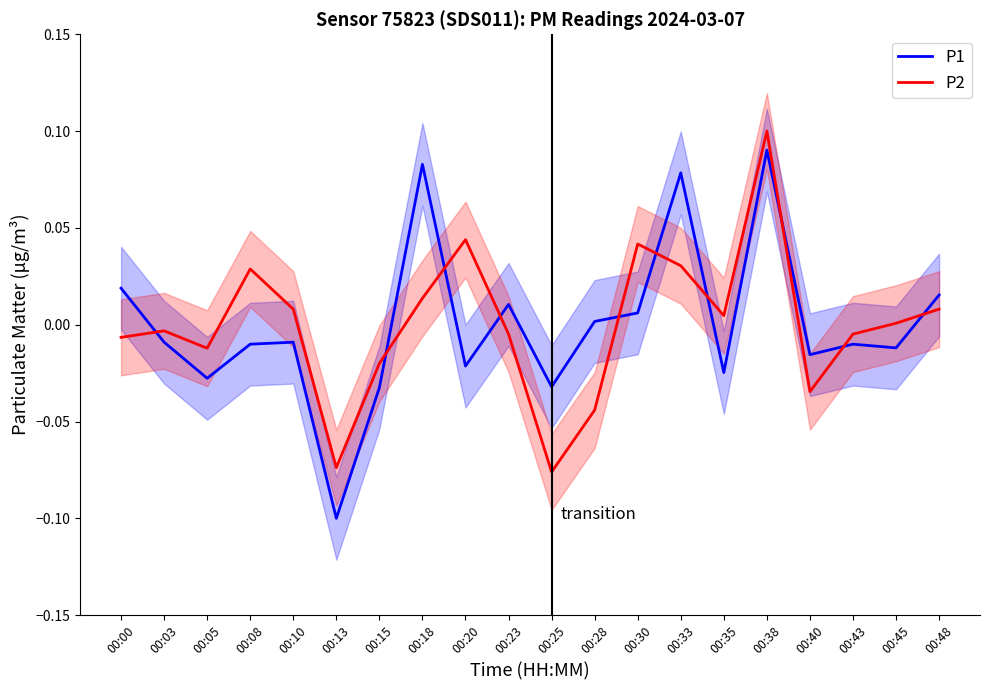

Which series ends up on top after the final intersection of P1 and P2?

P1